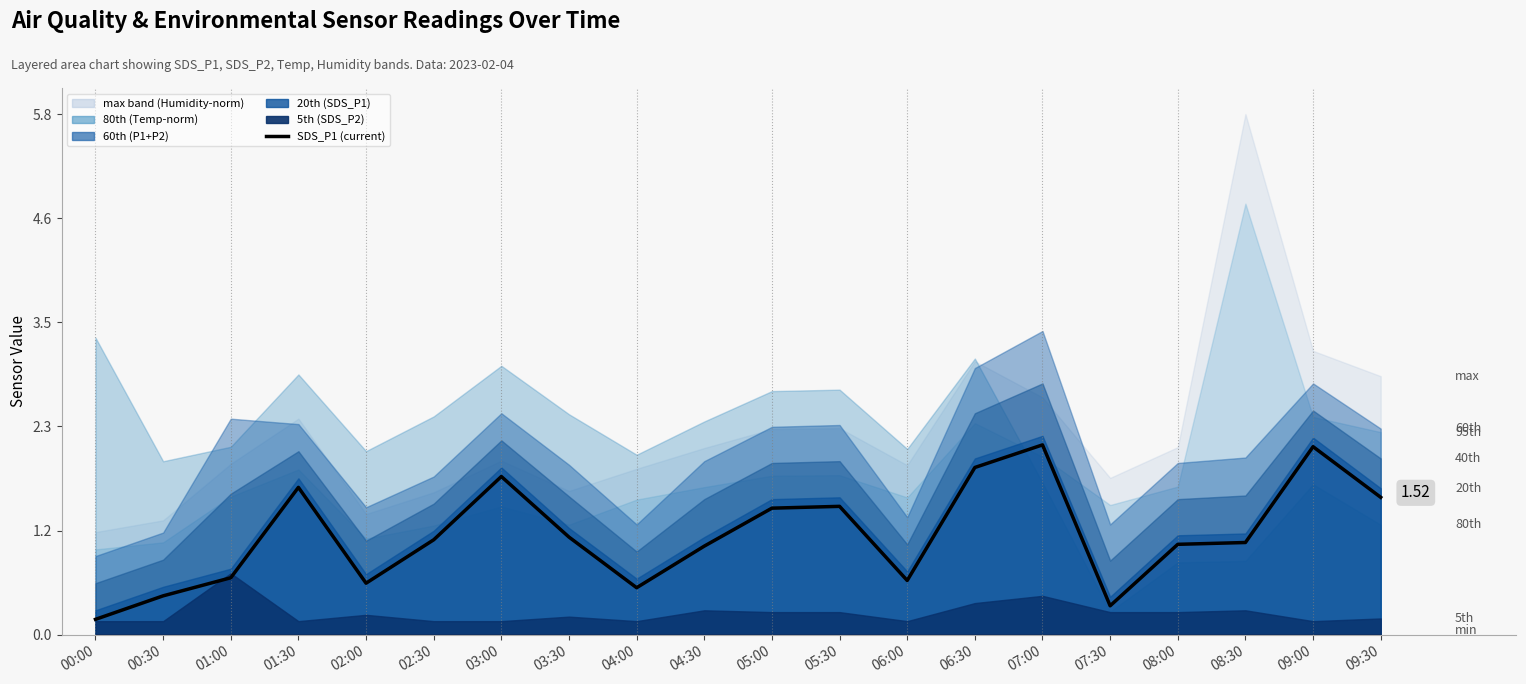

True or false: the data shows 0.6 at 02:30.

False